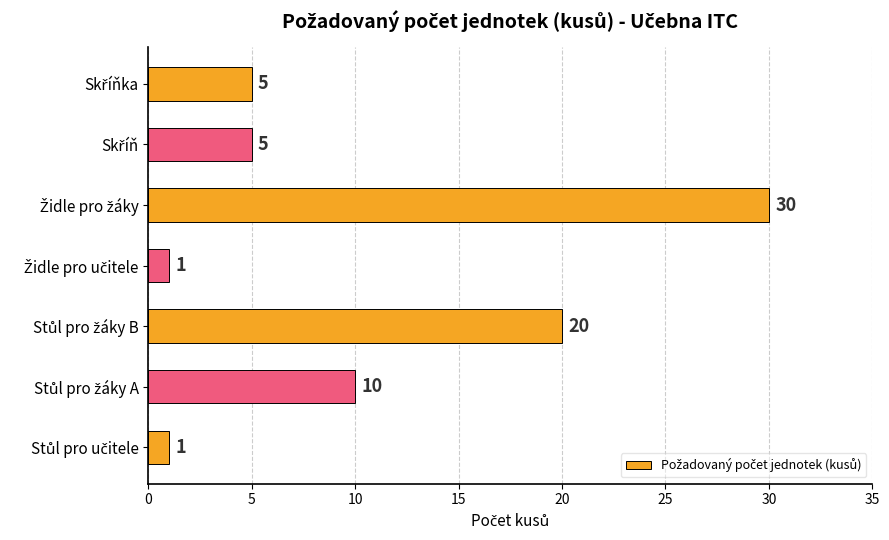

Reading top to bottom, what are all the values shown in this chart?

5	5	30	1	20	10	1